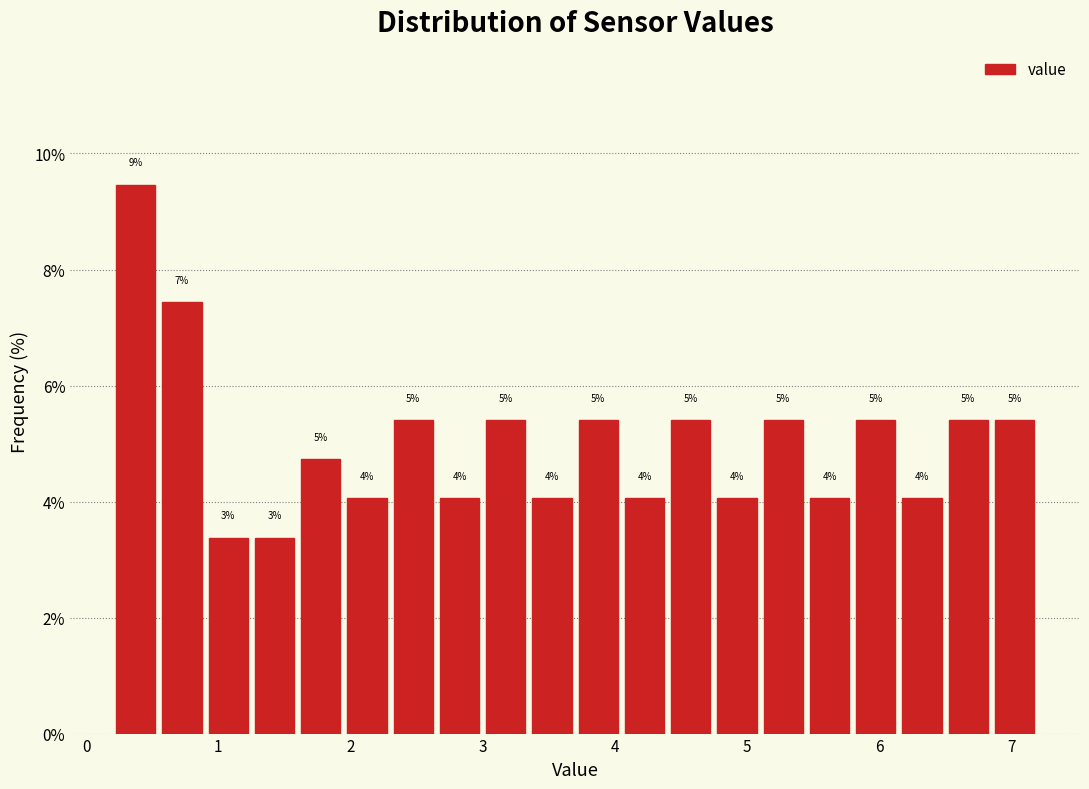

Around what value on the x-axis is the tallest bar? Give the approximate position of its centre, as read against the axis.

0.4